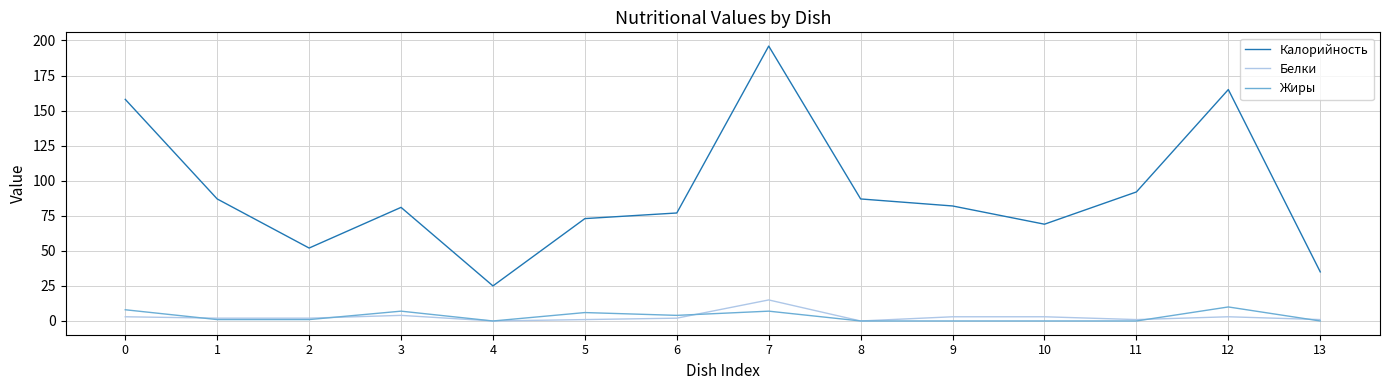

Reading left to right, what are all the values shown in this chart?

Калорийность: 0=158	1=87	2=52	3=81	4=25	5=73	6=77	7=196	8=87	9=82	10=69	11=92	12=165	13=35
Белки: 0=3	1=2	2=2	3=4	4=0	5=1	6=2	7=15	8=0	9=3	10=3	11=1	12=3	13=1
Жиры: 0=8	1=1	2=1	3=7	4=0	5=6	6=4	7=7	8=0	9=0	10=0	11=0	12=10	13=0